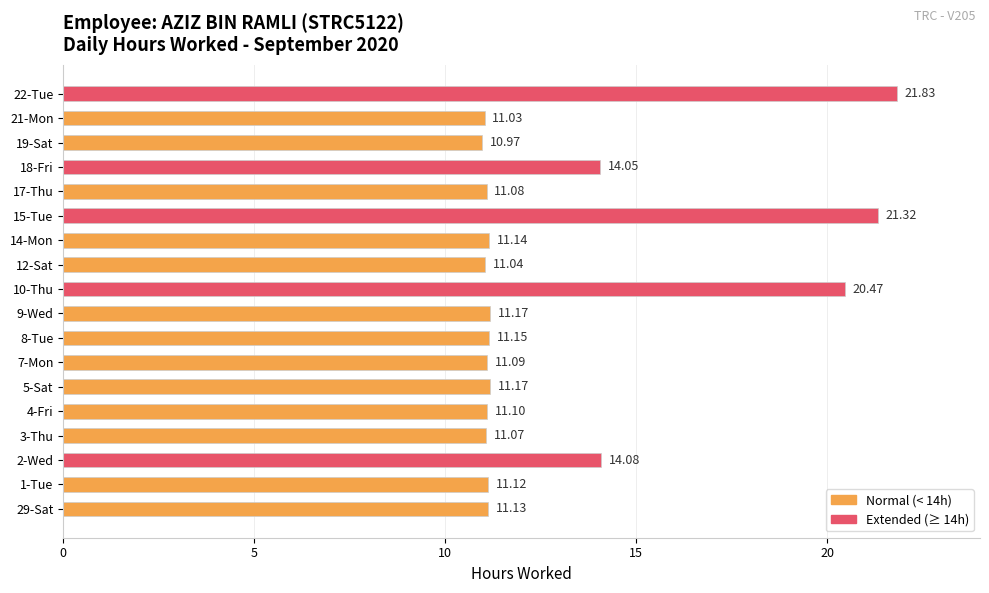

What is the change in value from 10-Thu to 17-Thu?

-9.4